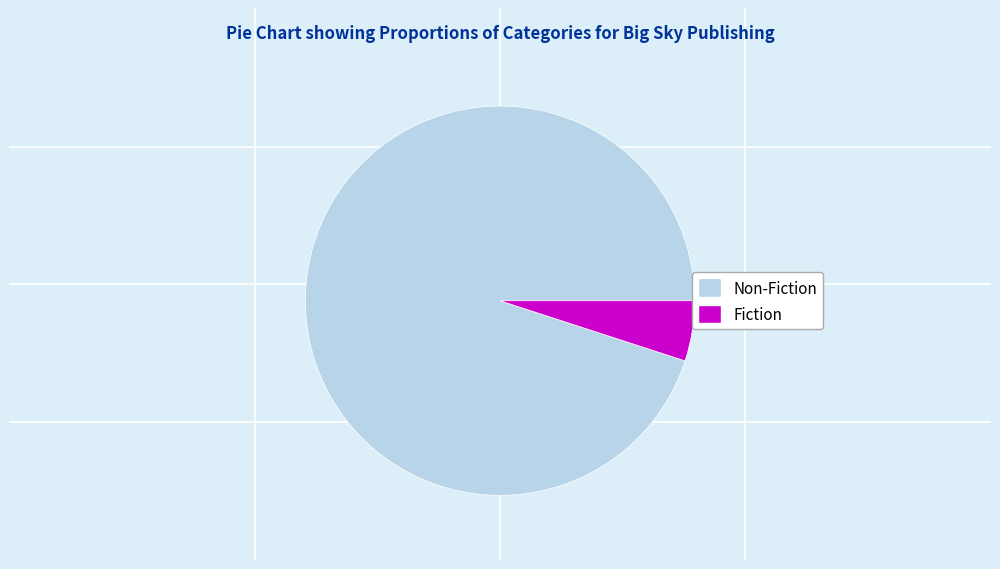

How many slices are in this pie chart?

2